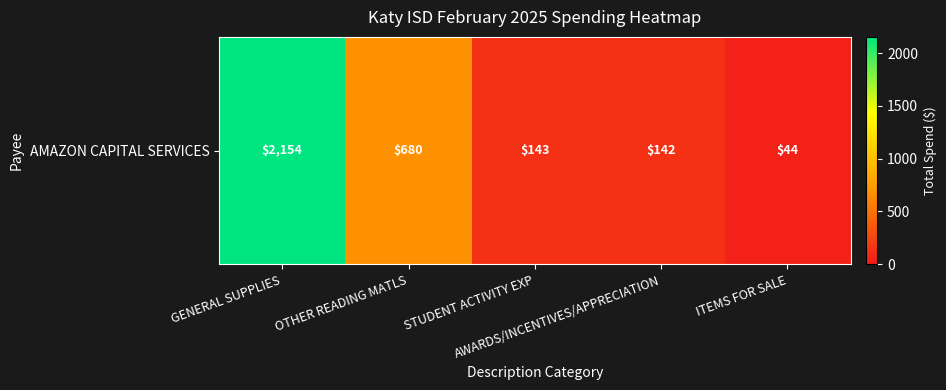

List the labels in order of value, largest first.

GENERAL SUPPLIES, OTHER READING MATLS, STUDENT ACTIVITY EXP, AWARDS/INCENTIVES/APPRECIATION, ITEMS FOR SALE